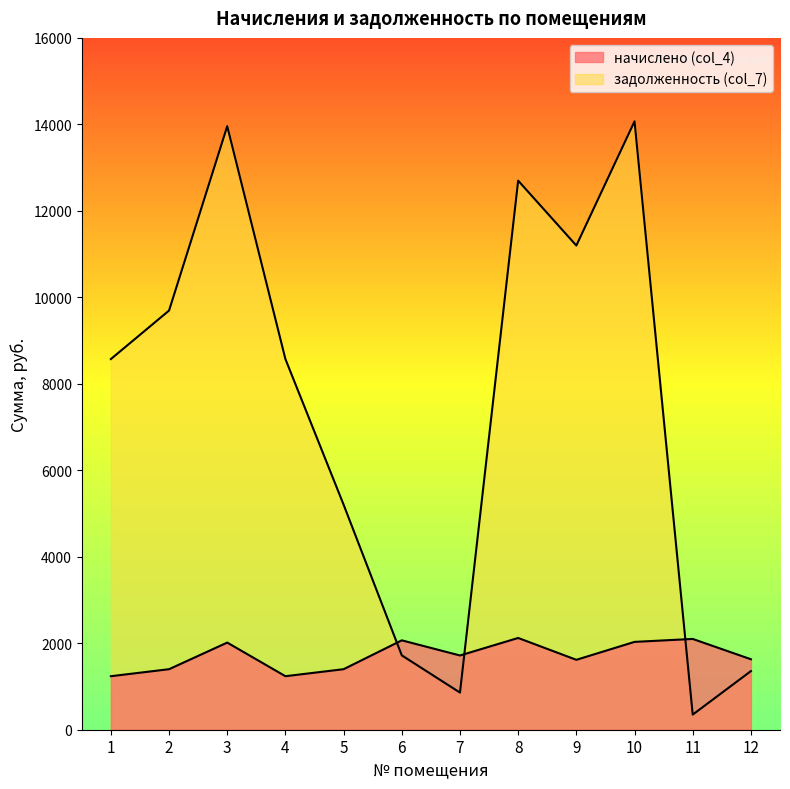

Where is the first local maximum for задолженность (col_7)?

3